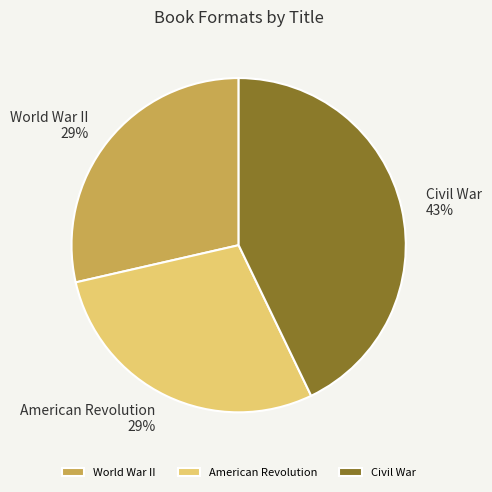

Is American Revolution the majority of the pie?

No